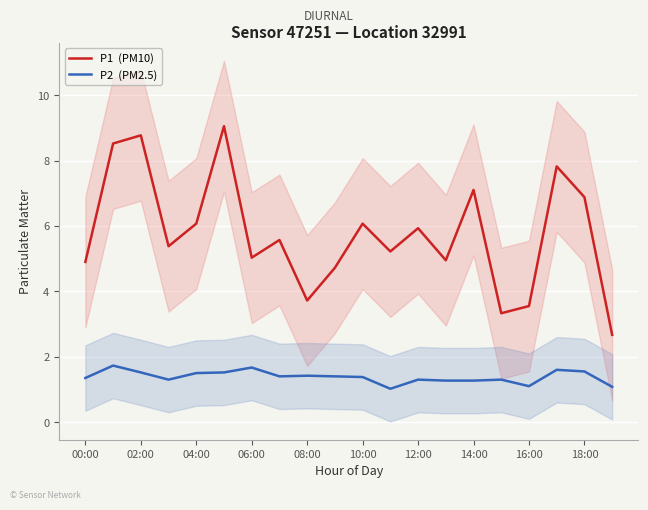

What are all the series names shown in the legend?

P1  (PM10), P2  (PM2.5)